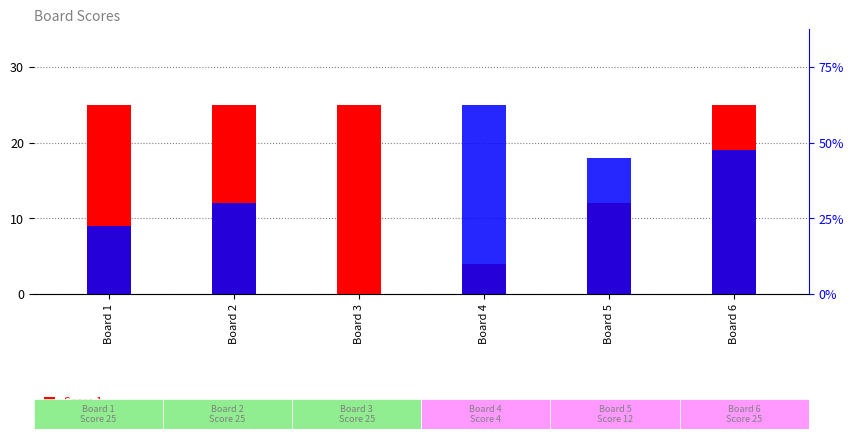

What is the maximum value shown in the chart?

25